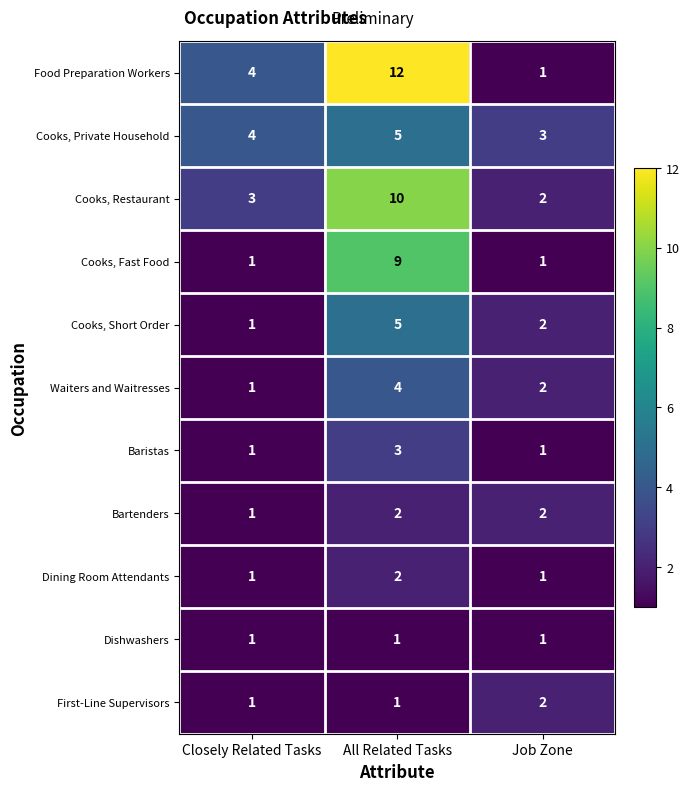

What is the total value across all series at Job Zone?

18